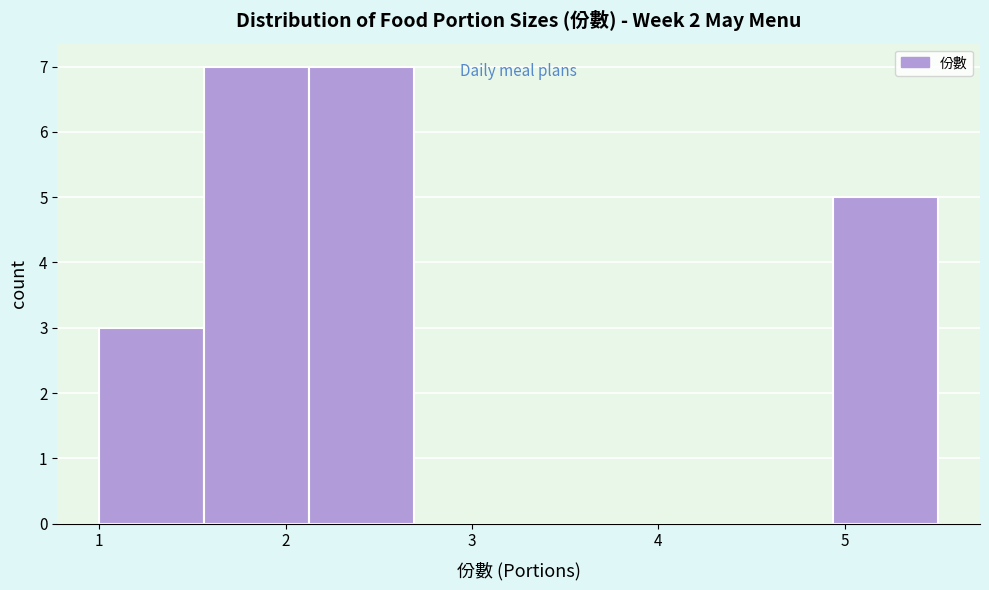

Reading left to right, transcribe this chart: for each bar, give the range it covers on the x-axis and its height. Neither the bar edges nor the heights are printed on the chart, so give them approximately, as read against the axes.

1.0 to 1.6: 3
1.6 to 2.1: 7
2.1 to 2.7: 7
2.7 to 3.3: 0
3.3 to 3.8: 0
3.8 to 4.4: 0
4.4 to 4.9: 0
4.9 to 5.5: 5